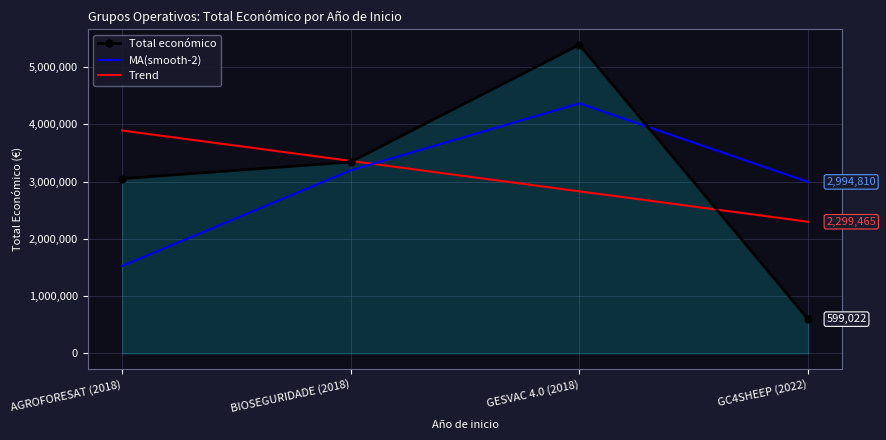

Between AGROFORESAT (2018) and GESVAC 4.0 (2018), which series saw the biggest shift?

MA(smooth-2)